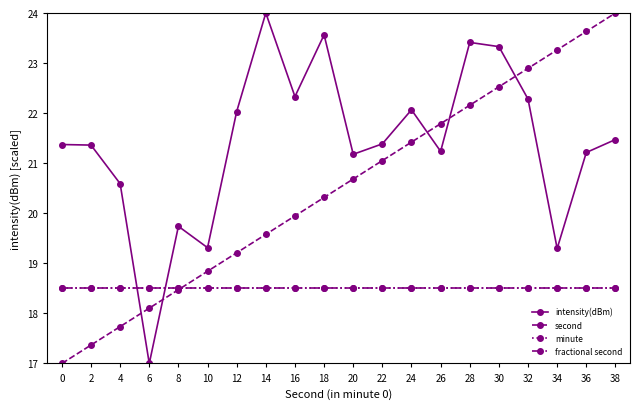

Where is the first local maximum for intensity(dBm)?

8